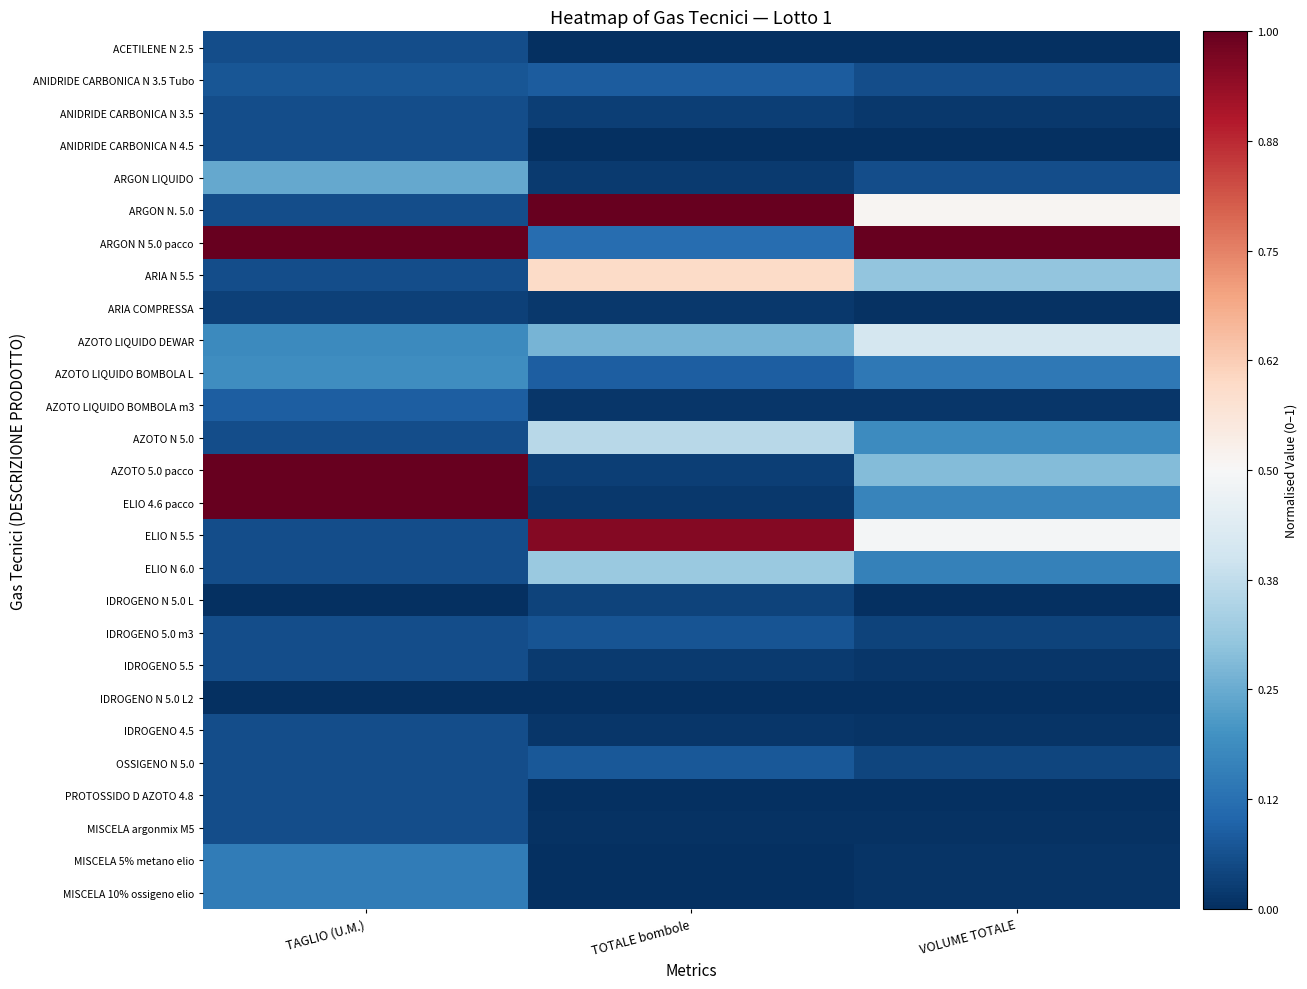

Reading right to left, transcribe all the data shown in this chart.

ACETILENE N 2.5: VOLUME TOTALE=0.0	TOTALE bombole=0.0	TAGLIO (U.M.)=0.1
ANIDRIDE CARBONICA N 3.5 Tubo: VOLUME TOTALE=0.1	TOTALE bombole=0.1	TAGLIO (U.M.)=0.1
ANIDRIDE CARBONICA N 3.5: VOLUME TOTALE=0.0	TOTALE bombole=0.0	TAGLIO (U.M.)=0.1
ANIDRIDE CARBONICA N 4.5: VOLUME TOTALE=0.0	TOTALE bombole=0.0	TAGLIO (U.M.)=0.1
ARGON LIQUIDO: VOLUME TOTALE=0.1	TOTALE bombole=0.0	TAGLIO (U.M.)=0.2
ARGON N. 5.0: VOLUME TOTALE=0.5	TOTALE bombole=1.0	TAGLIO (U.M.)=0.1
ARGON N 5.0 pacco: VOLUME TOTALE=1.0	TOTALE bombole=0.1	TAGLIO (U.M.)=1.0
ARIA N 5.5: VOLUME TOTALE=0.3	TOTALE bombole=0.6	TAGLIO (U.M.)=0.1
ARIA COMPRESSA: VOLUME TOTALE=0.0	TOTALE bombole=0.0	TAGLIO (U.M.)=0.0
AZOTO LIQUIDO DEWAR: VOLUME TOTALE=0.4	TOTALE bombole=0.3	TAGLIO (U.M.)=0.2
AZOTO LIQUIDO BOMBOLA L: VOLUME TOTALE=0.1	TOTALE bombole=0.1	TAGLIO (U.M.)=0.2
AZOTO LIQUIDO BOMBOLA m3: VOLUME TOTALE=0.0	TOTALE bombole=0.0	TAGLIO (U.M.)=0.1
AZOTO N 5.0: VOLUME TOTALE=0.2	TOTALE bombole=0.4	TAGLIO (U.M.)=0.1
AZOTO 5.0 pacco: VOLUME TOTALE=0.3	TOTALE bombole=0.0	TAGLIO (U.M.)=1.0
ELIO 4.6 pacco: VOLUME TOTALE=0.2	TOTALE bombole=0.0	TAGLIO (U.M.)=1.0
ELIO N 5.5: VOLUME TOTALE=0.5	TOTALE bombole=1.0	TAGLIO (U.M.)=0.1
ELIO N 6.0: VOLUME TOTALE=0.2	TOTALE bombole=0.3	TAGLIO (U.M.)=0.1
IDROGENO N 5.0 L: VOLUME TOTALE=0.0	TOTALE bombole=0.0	TAGLIO (U.M.)=0.0
IDROGENO 5.0 m3: VOLUME TOTALE=0.0	TOTALE bombole=0.1	TAGLIO (U.M.)=0.1
IDROGENO 5.5: VOLUME TOTALE=0.0	TOTALE bombole=0.0	TAGLIO (U.M.)=0.1
IDROGENO N 5.0 L2: VOLUME TOTALE=0.0	TOTALE bombole=0.0	TAGLIO (U.M.)=0.0
IDROGENO 4.5: VOLUME TOTALE=0.0	TOTALE bombole=0.0	TAGLIO (U.M.)=0.1
OSSIGENO N 5.0: VOLUME TOTALE=0.0	TOTALE bombole=0.1	TAGLIO (U.M.)=0.1
PROTOSSIDO D AZOTO 4.8: VOLUME TOTALE=0.0	TOTALE bombole=0.0	TAGLIO (U.M.)=0.1
MISCELA argonmix M5: VOLUME TOTALE=0.0	TOTALE bombole=0.0	TAGLIO (U.M.)=0.1
MISCELA 5% metano elio: VOLUME TOTALE=0.0	TOTALE bombole=0.0	TAGLIO (U.M.)=0.1
MISCELA 10% ossigeno elio: VOLUME TOTALE=0.0	TOTALE bombole=0.0	TAGLIO (U.M.)=0.1